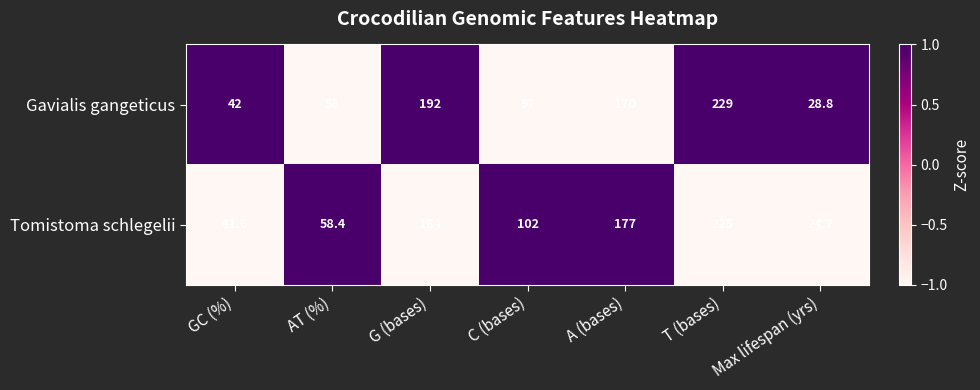

What is the difference between the maximum and minimum values in the Tomistoma schlegelii series?

200.3